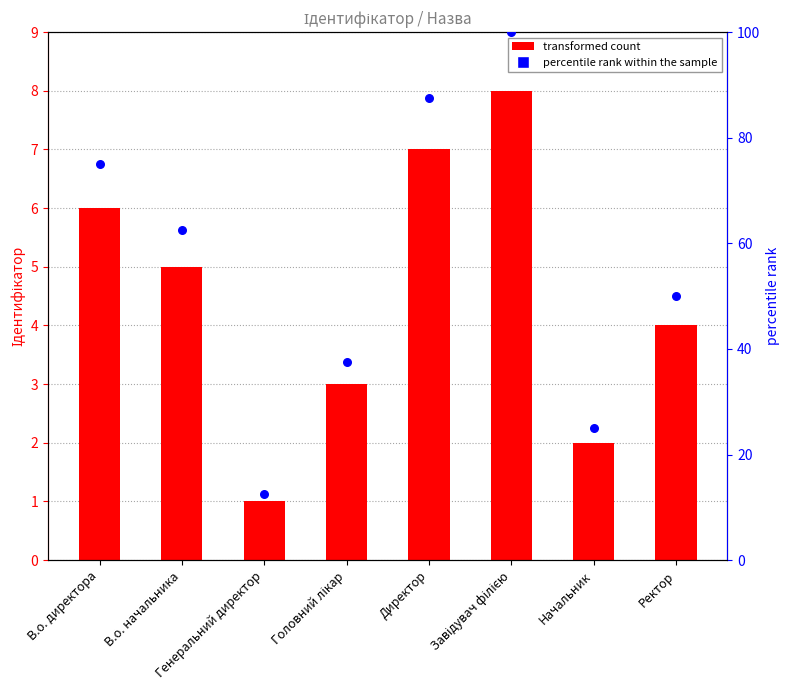

What is the total value across all series at Директор?

94.5